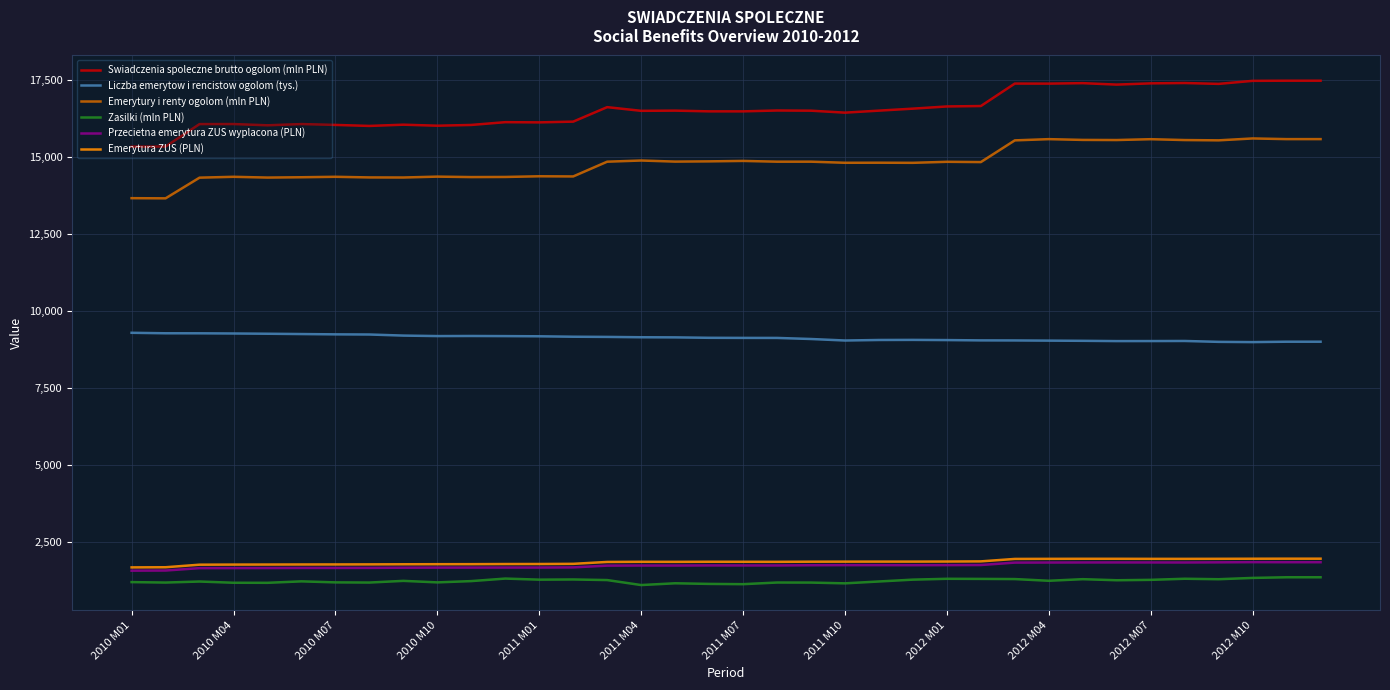

What is the minimum value for Zasilki (mln PLN)?

1099.3